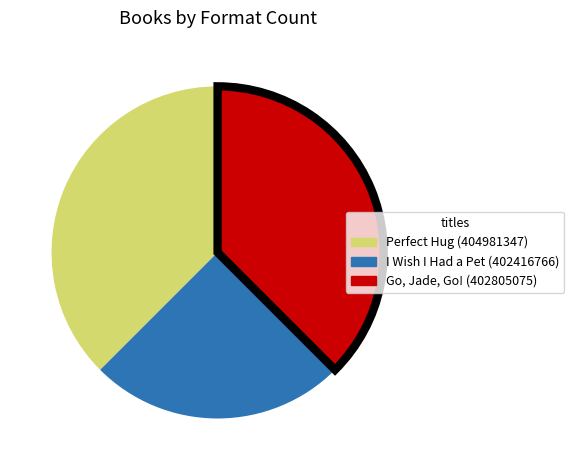

What is the ratio of the value at Perfect Hug (404981347) to the value at Go, Jade, Go! (402805075)?

1.0